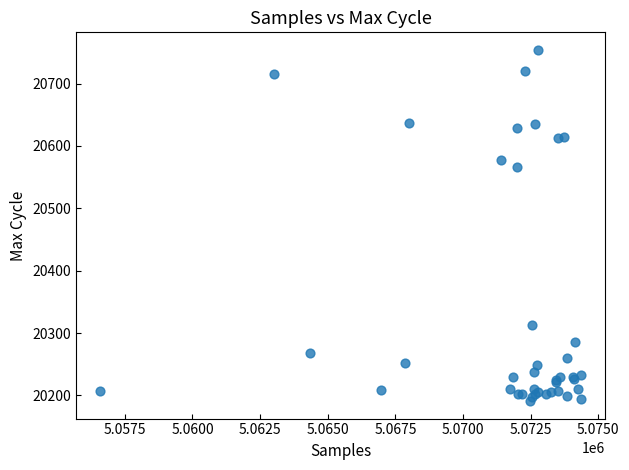

What Y value in the scatter plot is closest to 20472?

20566